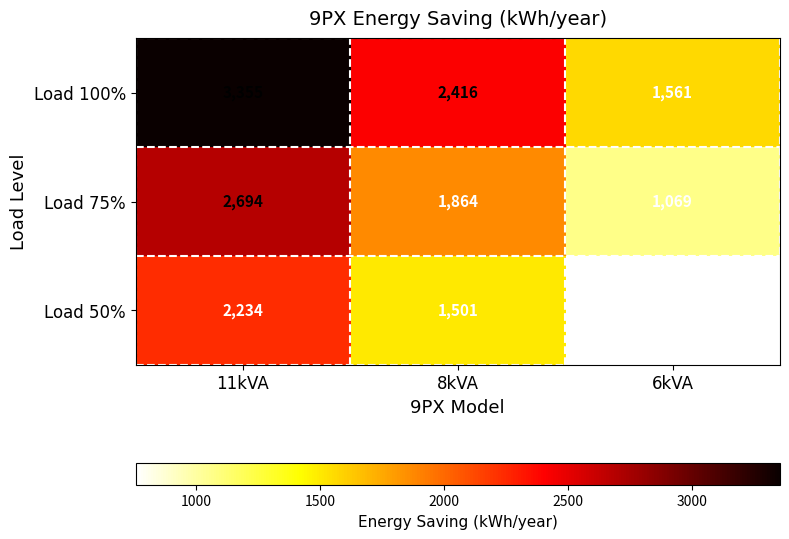

Rank the series by their maximum value, from highest to lowest.

Load 100%, Load 75%, Load 50%